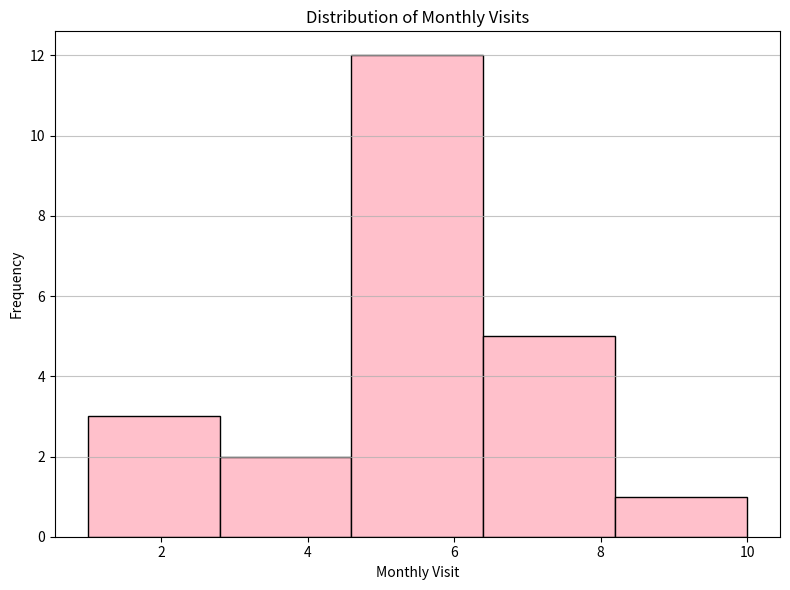

Reading left to right, list every bar in this chart as the range it spans on the x-axis followed by its height. The values are not printed on the chart, so give them approximately, as read against the axis.

1.0 to 2.8: 3
2.8 to 4.6: 2
4.6 to 6.4: 12
6.4 to 8.2: 5
8.2 to 10.0: 1